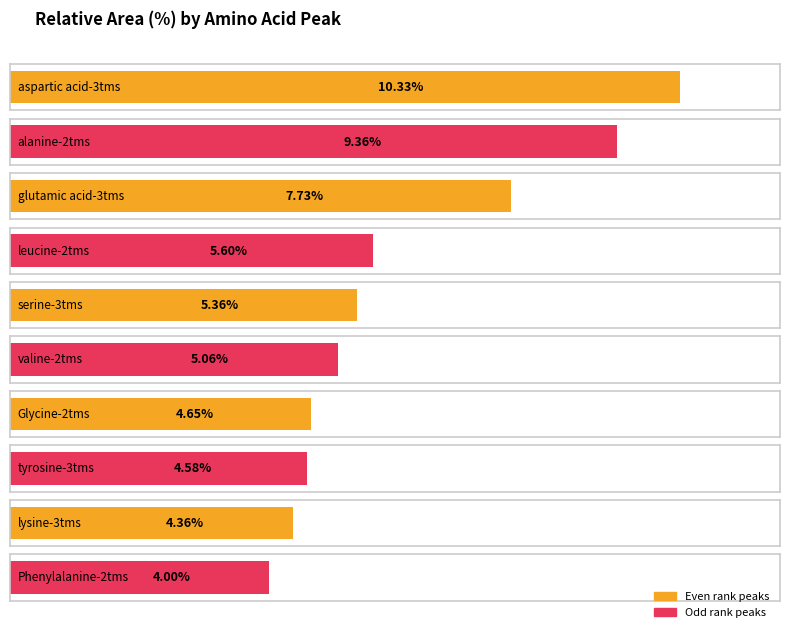

What is the ratio of the value at aspartic acid-3tms to the value at serine-3tms?

1.9